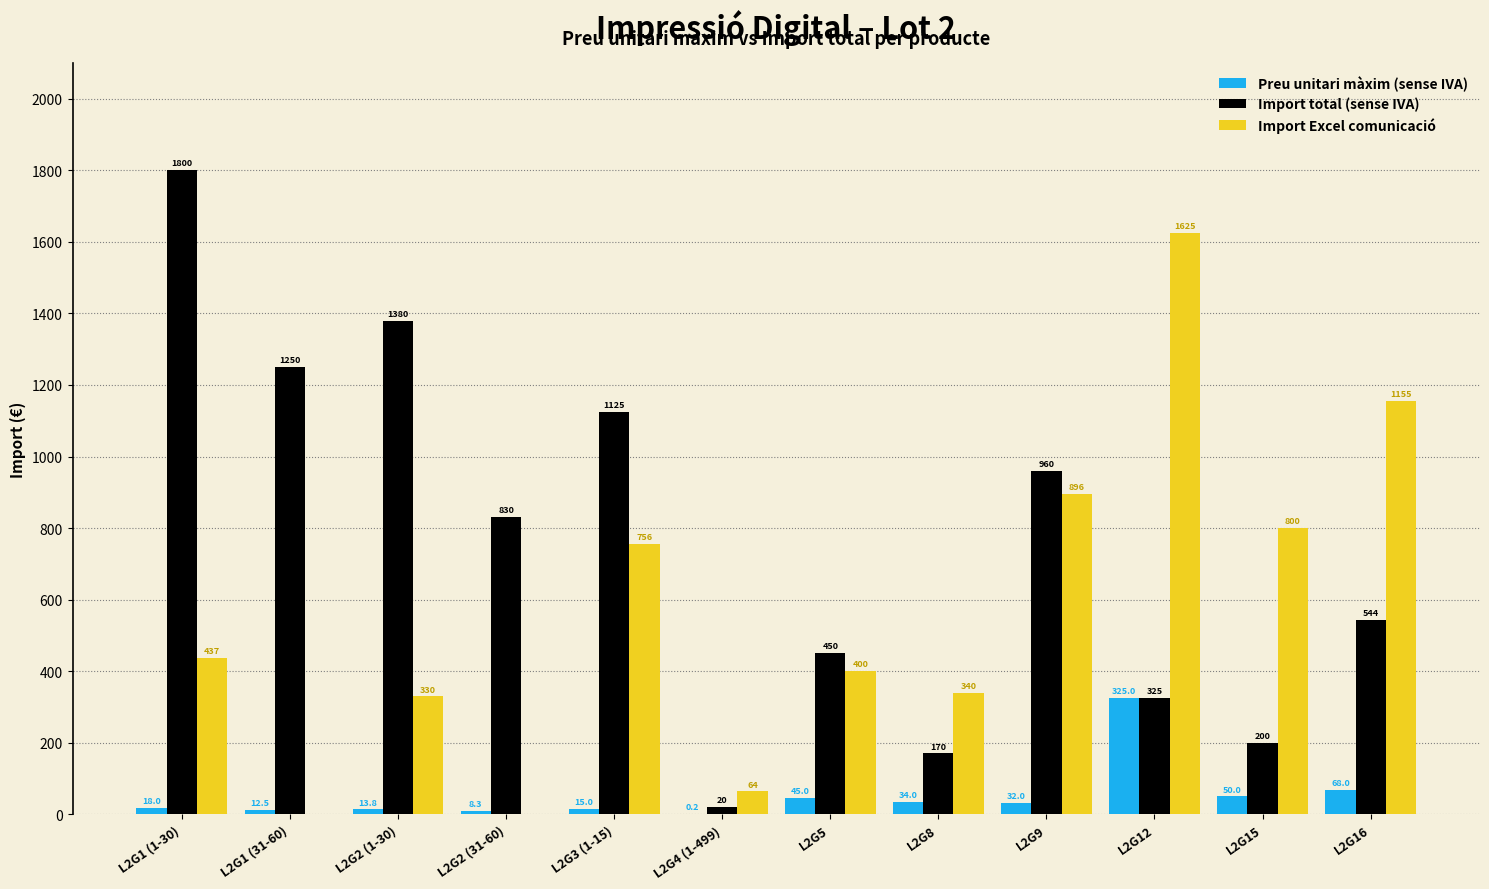

At which category does the chart reach its peak across all series?

L2G1 (1-30)